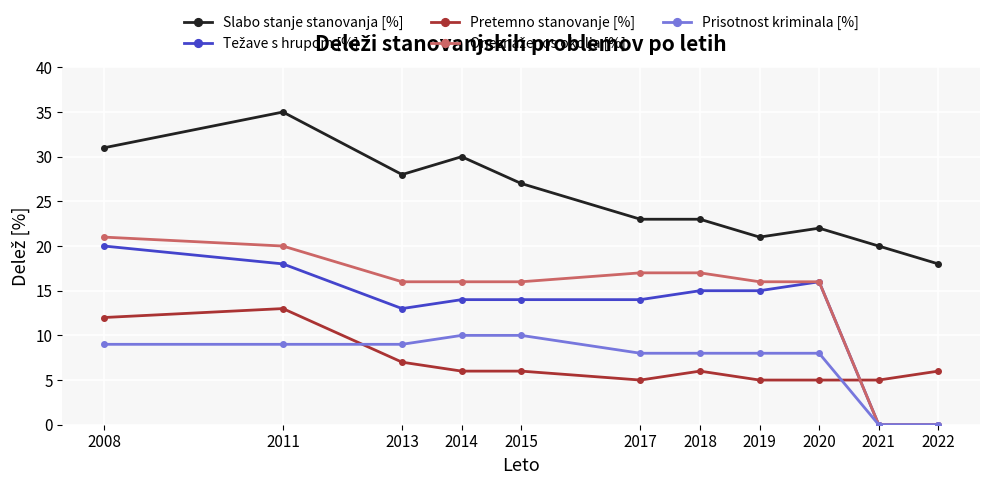

What is the spread (max minus min) of values at 2014?

24